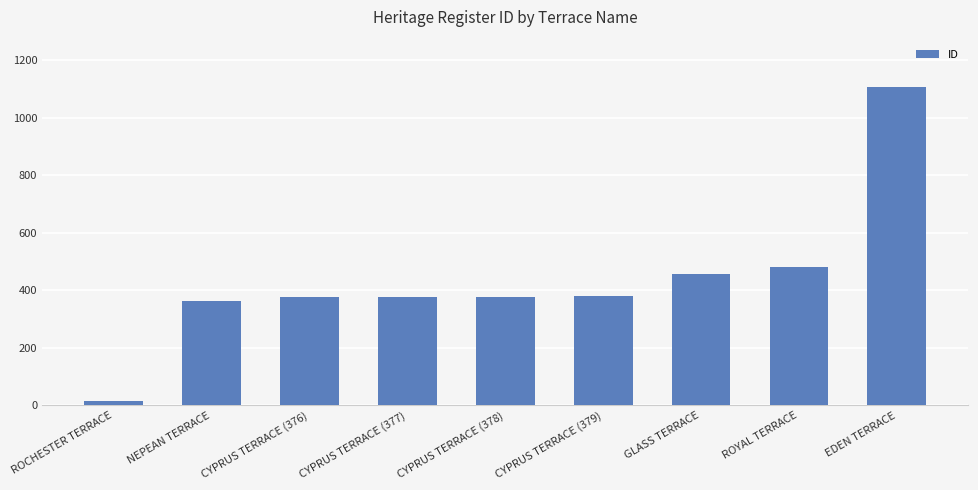

What is the label of the 6th bar from the left?

CYPRUS TERRACE (379)